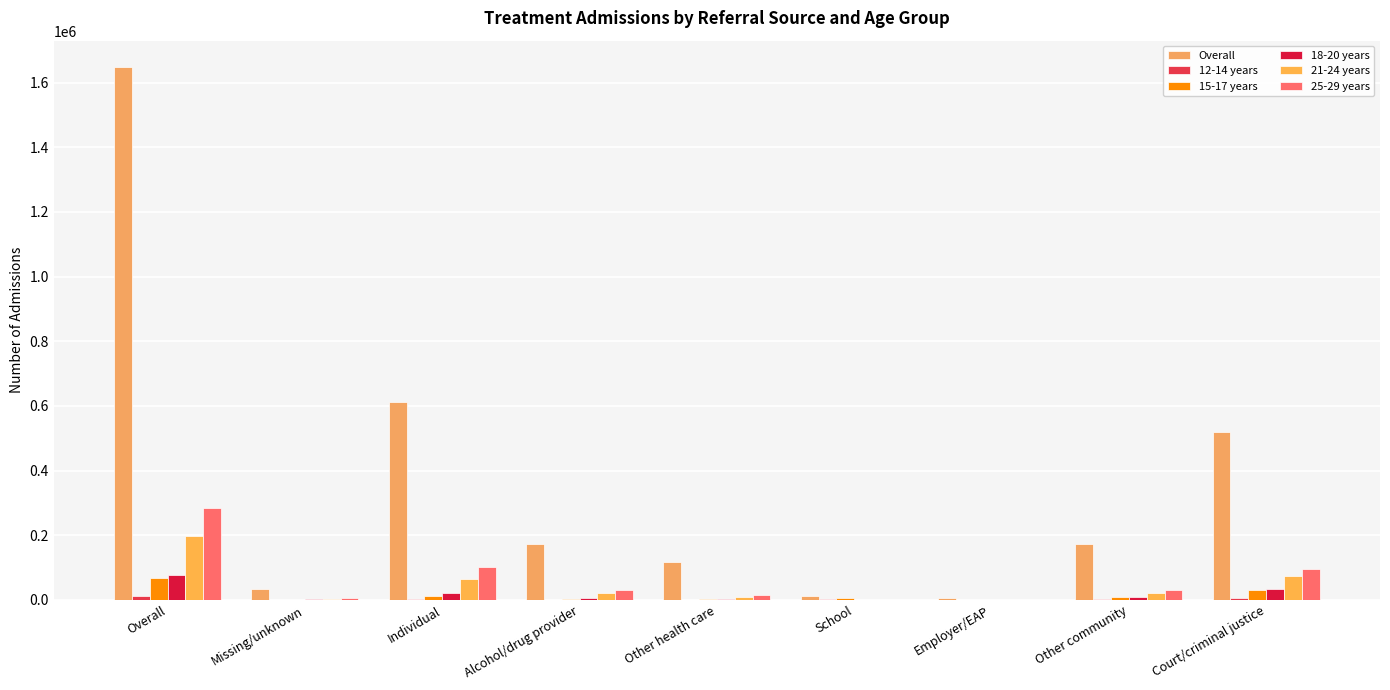

Where is Overall nearest to the value 826889?

Individual